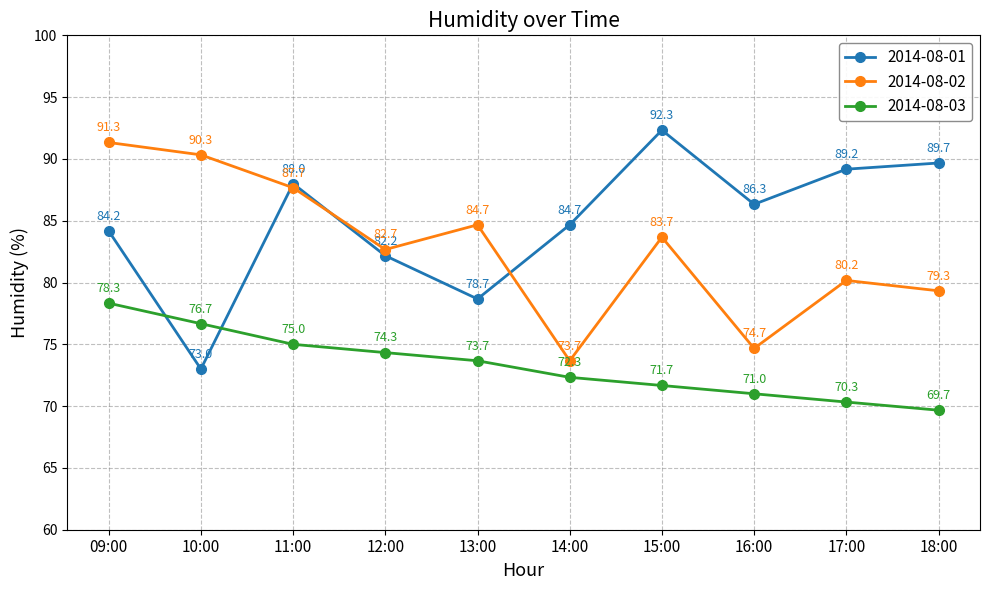

What is the total value across all series at 10:00?

240.0